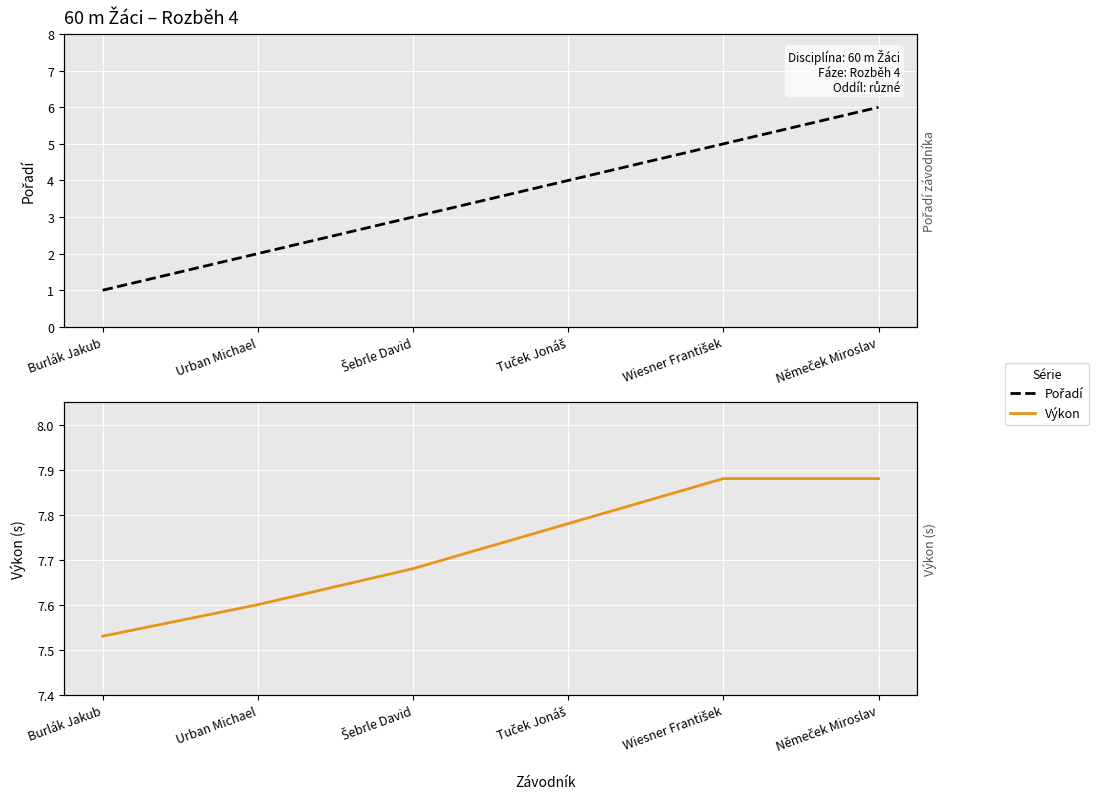

True or false: Výkon and Pořadí cross at least once.

False